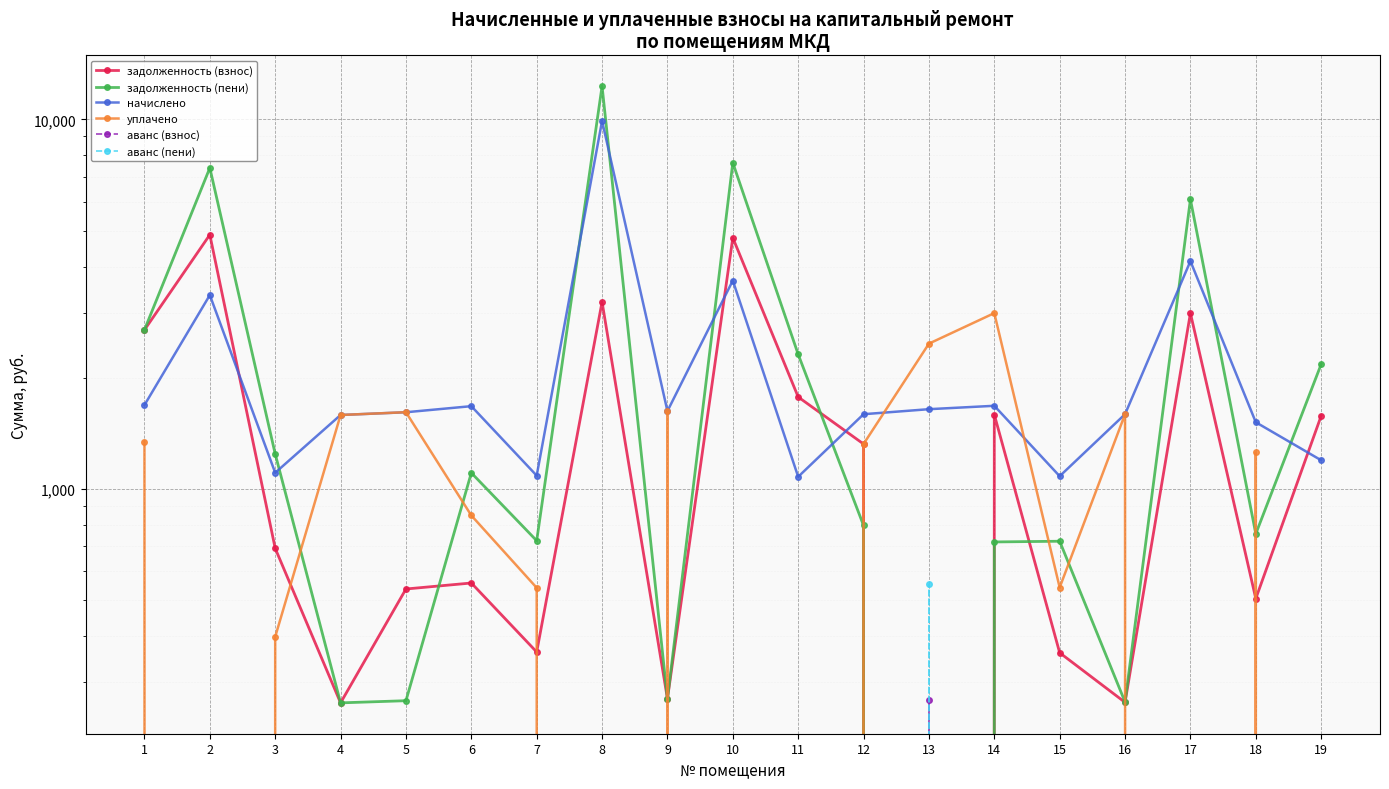

How many interior local valleys does the задолженность (взнос) series have?

6